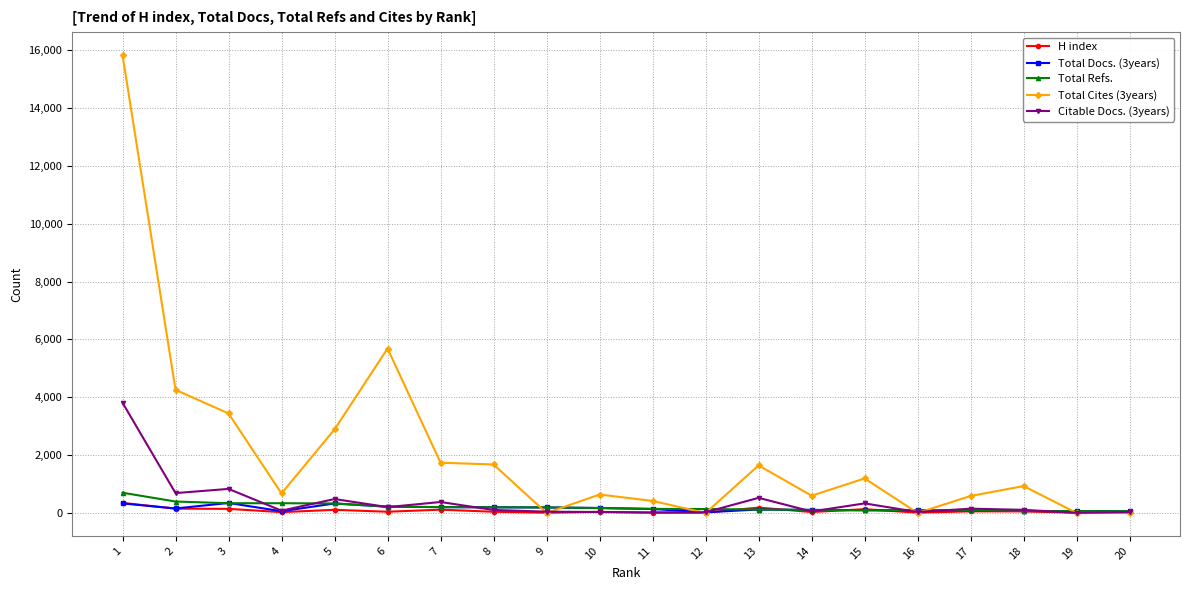

Which series has the largest range (max minus min)?

Total Cites (3years)